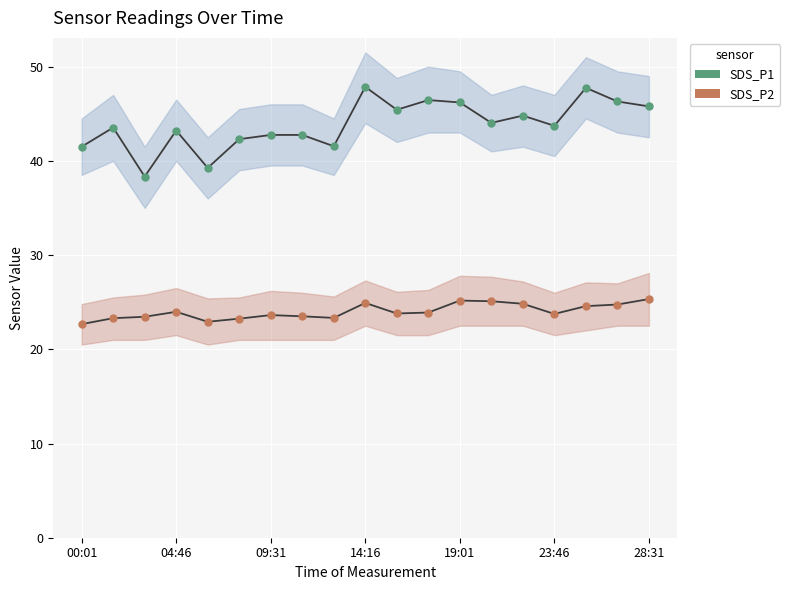

How many interior local peaks does the SDS_P2 series have?

4